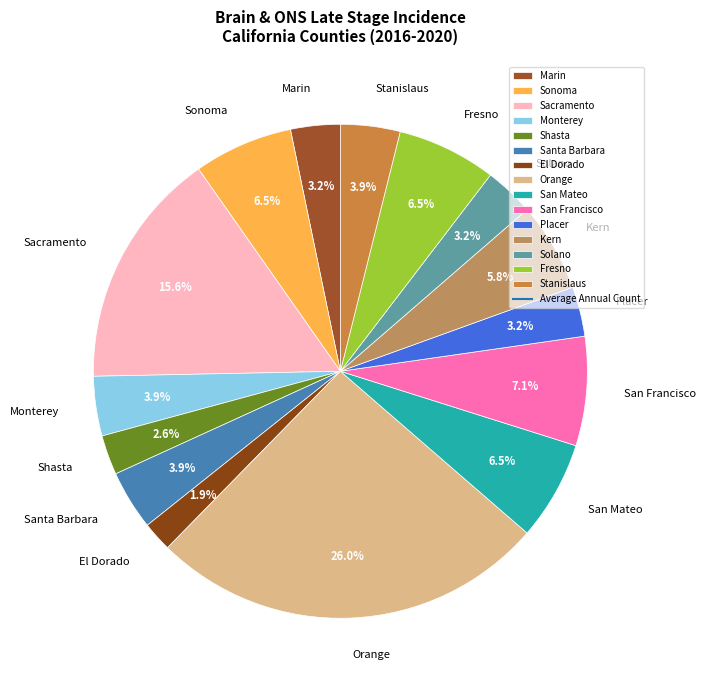

What is the smallest slice in the pie chart?

El Dorado